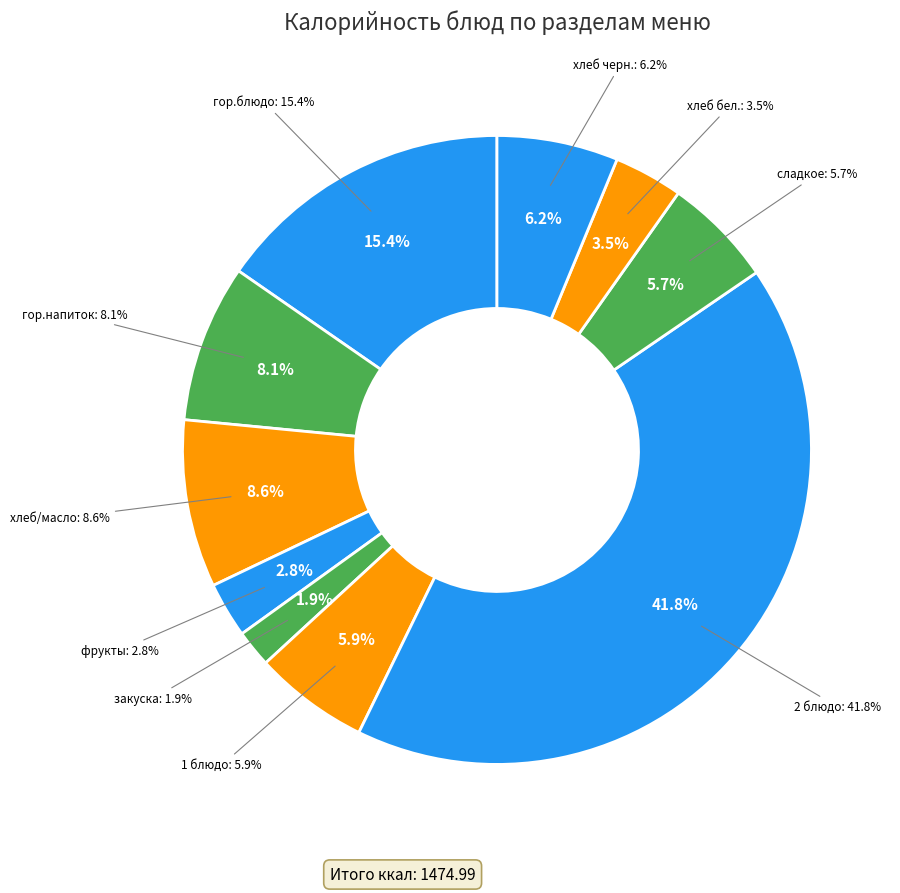

Which category has the biggest portion of the pie?

2 блюдо